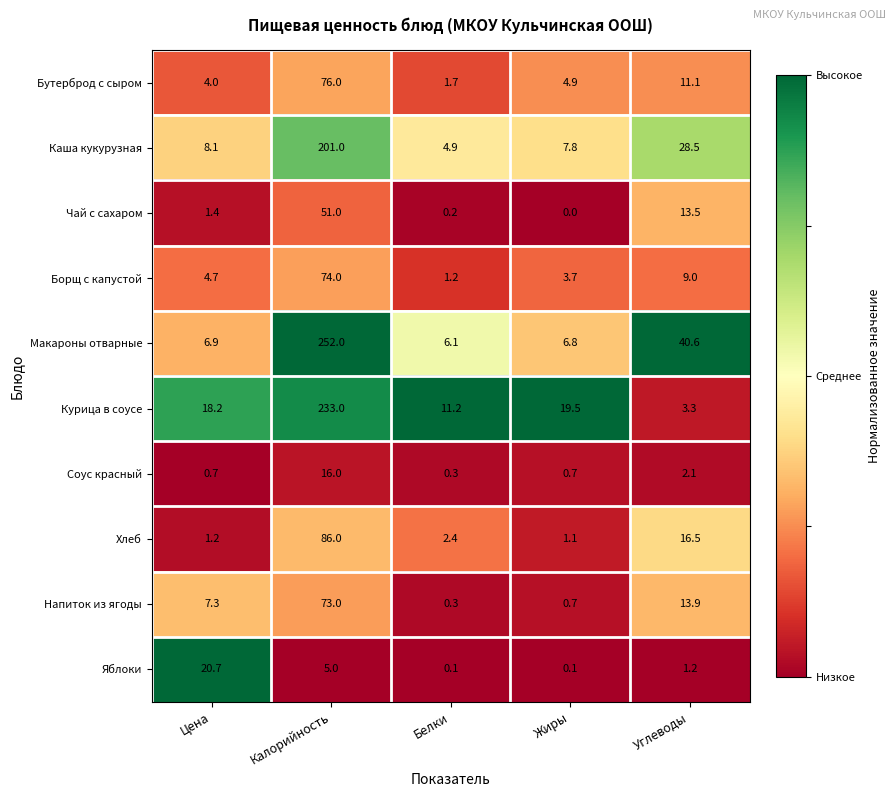

True or false: Яблоки has a value of 5.0 at Калорийность.

True